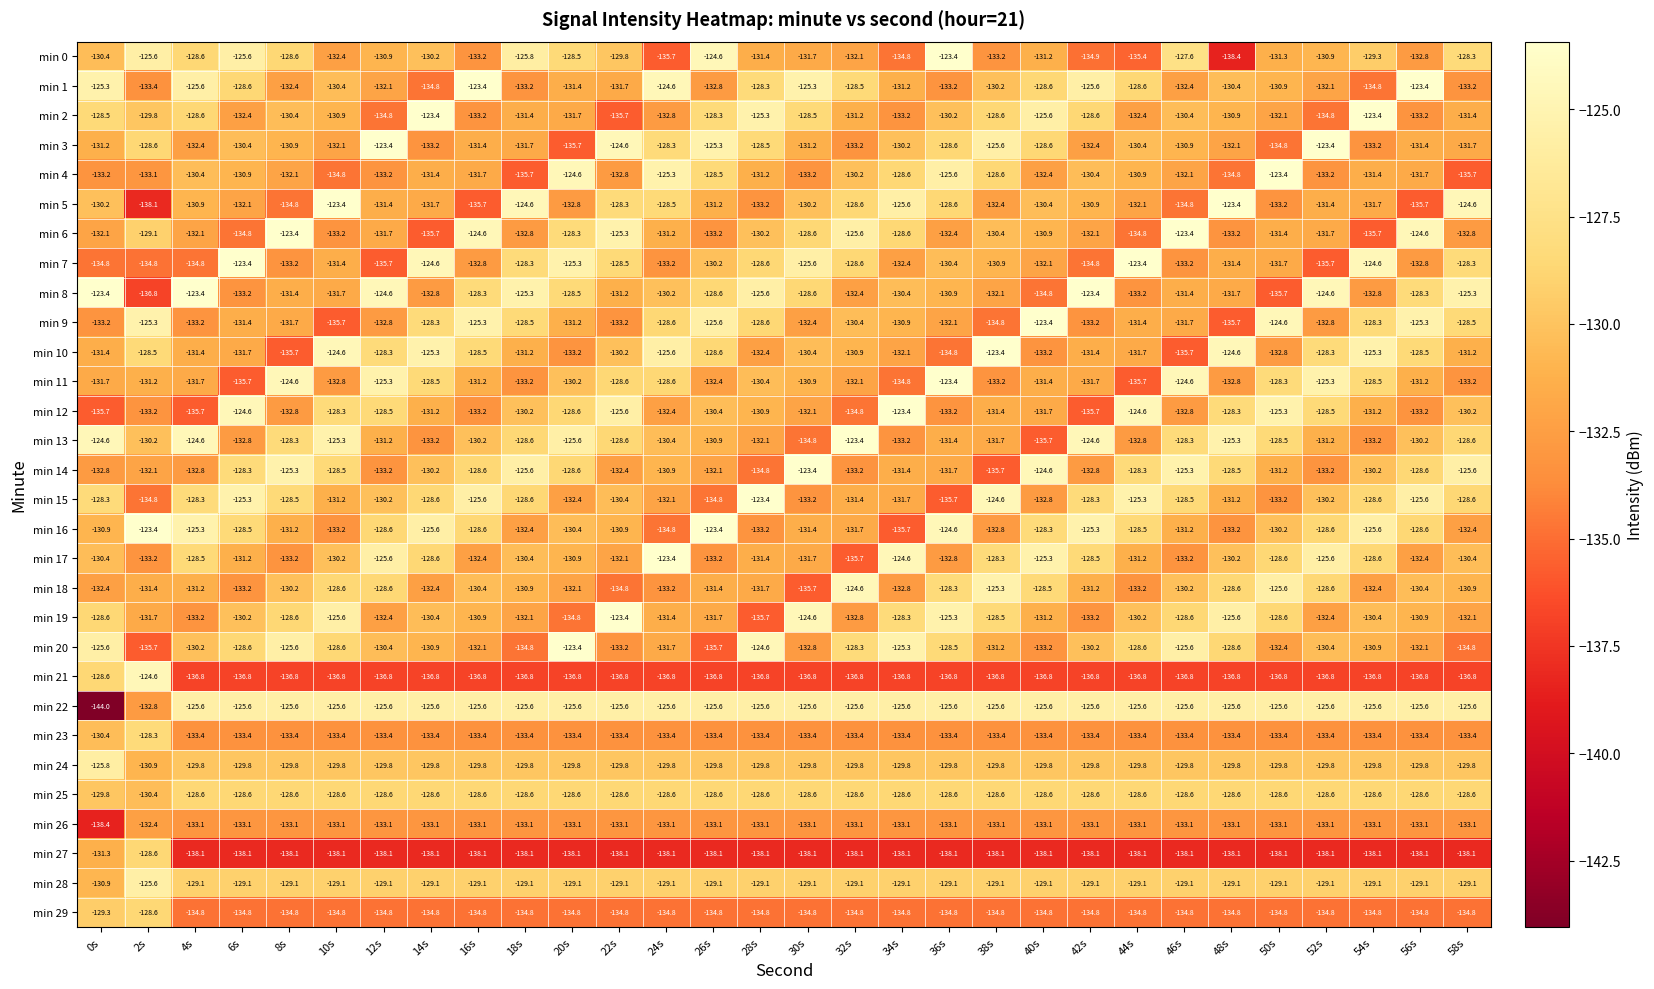

What is the total value across all series at 44s?

-3932.0